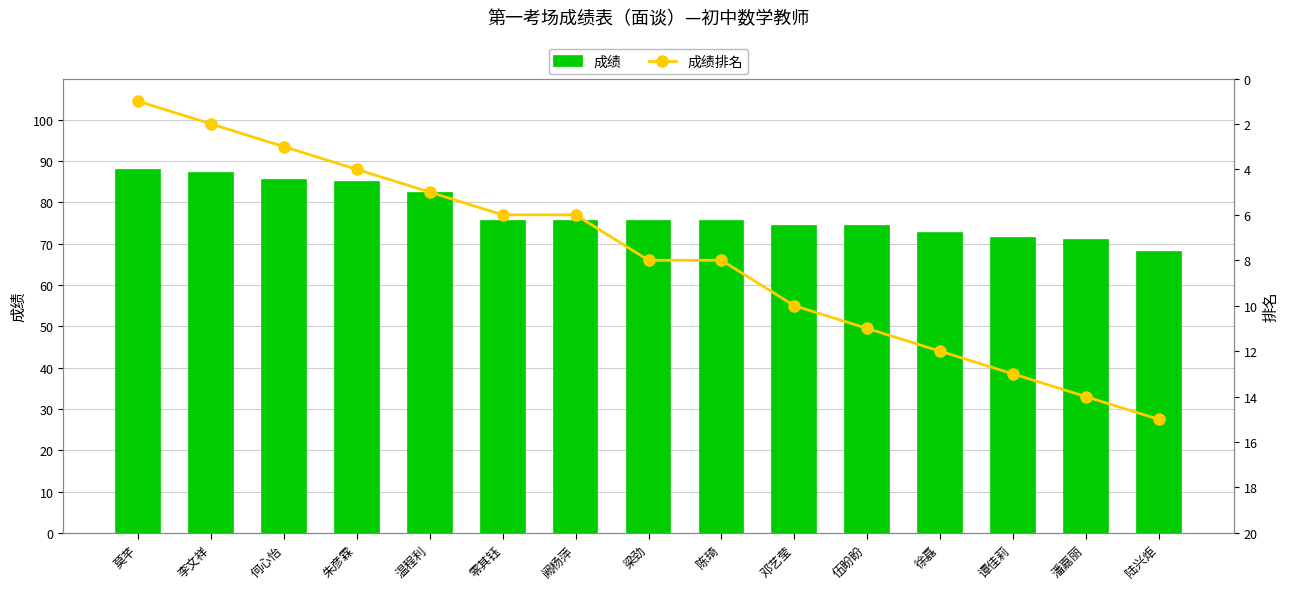

What is the label of the 1st bar from the left?

莫芊